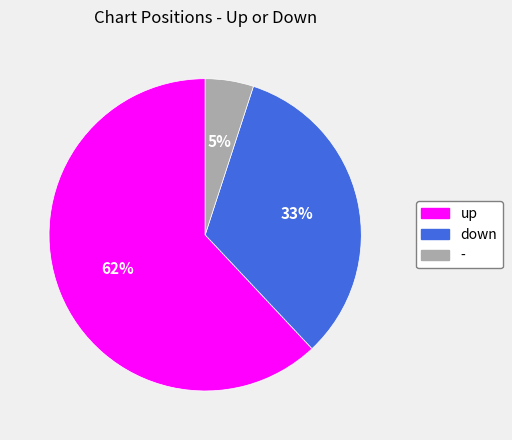

Which slice is the smallest?

-